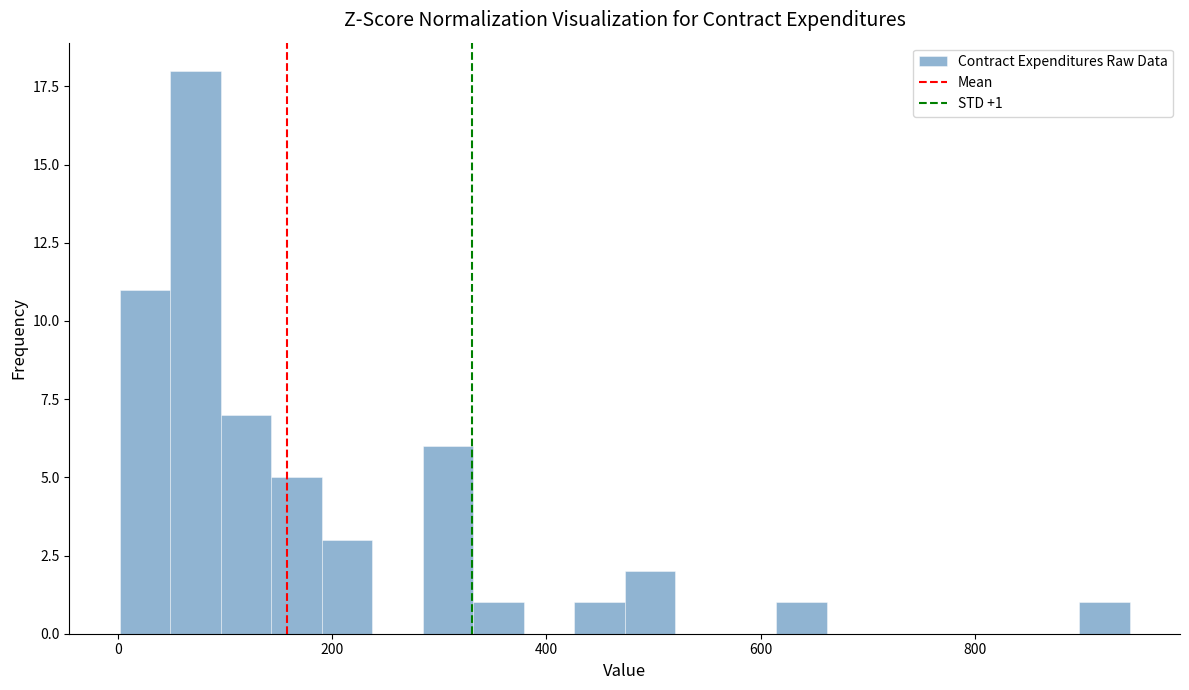

Around what value on the x-axis is the tallest bar? Give the approximate position of its centre, as read against the axis.

80